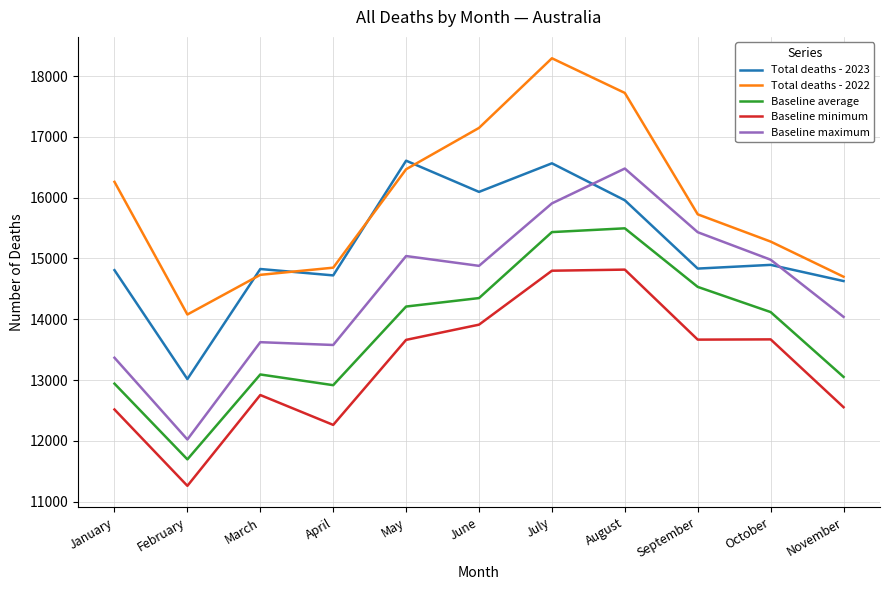

What is the total value across all series at February?

62079